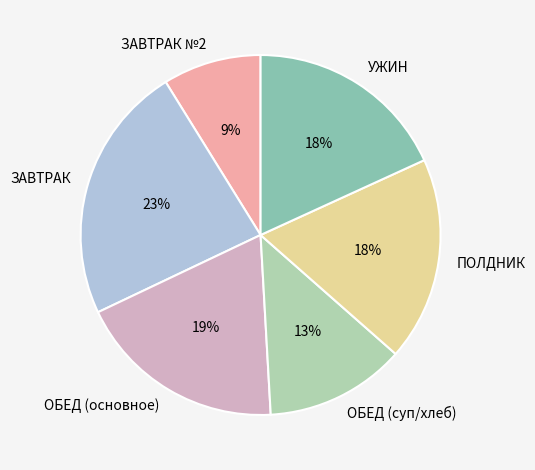

To the nearest percent, what is the difference between the largest and smallest slice percentages?

14%